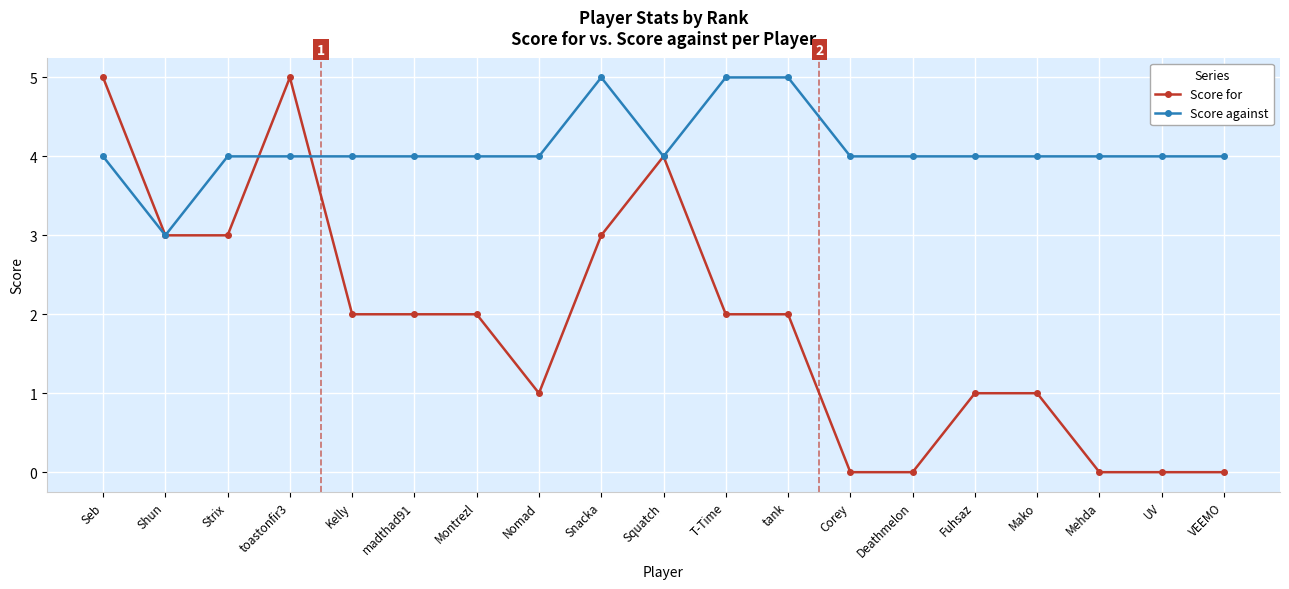

True or false: Score for and Score against intersect in this chart.

True